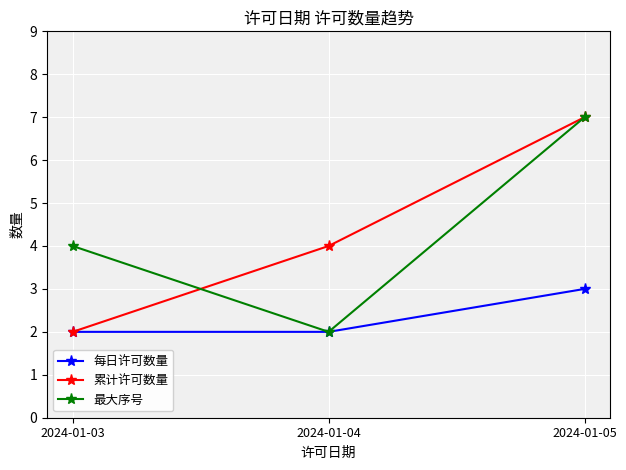

Count the 最大序号 values in the range 2 to 7.

3